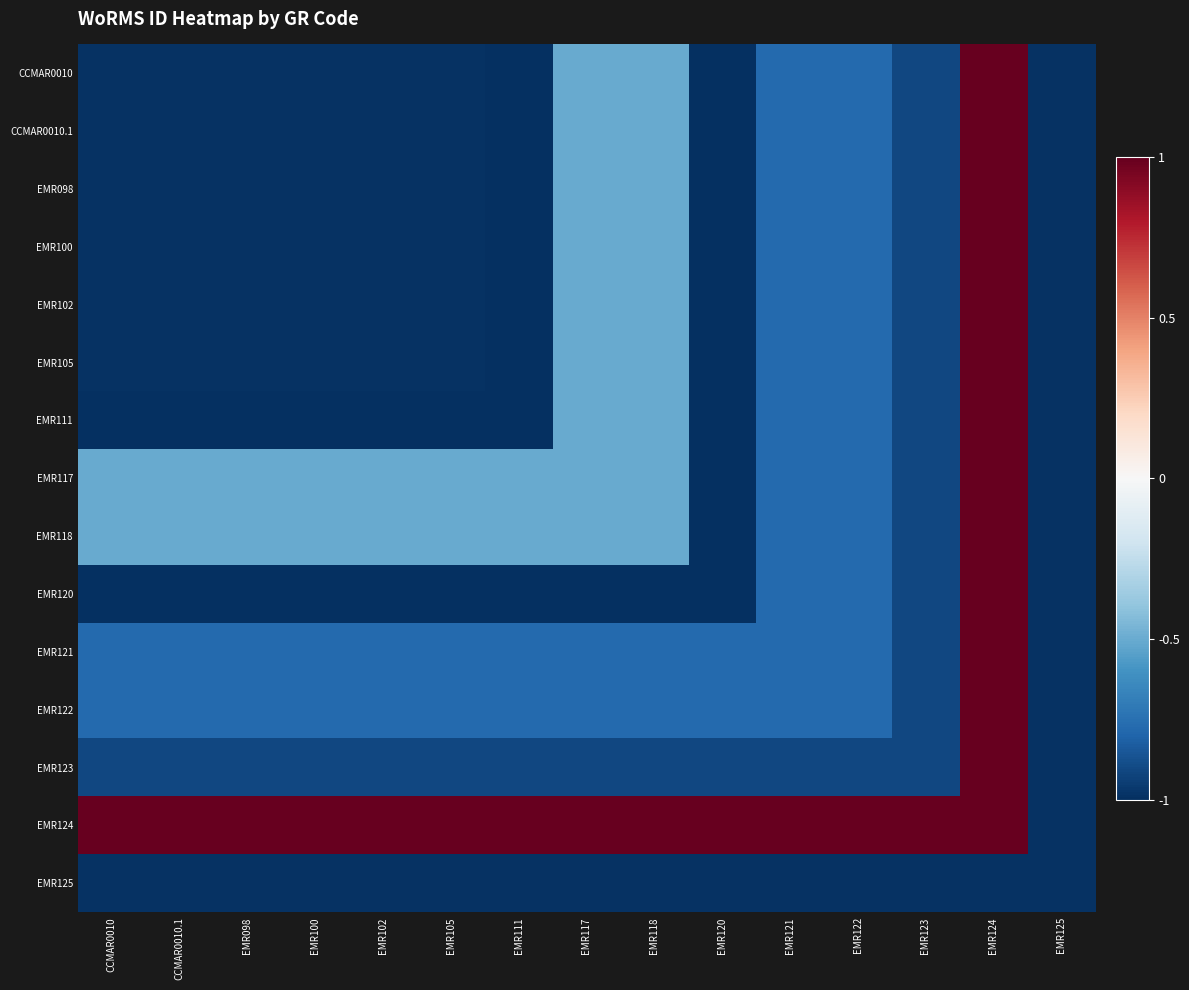

Reading right to left, extract all data points from this chart.

CCMAR0010: EMR125=-1.0	EMR124=1.0	EMR123=-0.9	EMR122=-0.8	EMR121=-0.8	EMR120=-1.0	EMR118=-0.5	EMR117=-0.5	EMR111=-1.0	EMR105=-1.0	EMR102=-1.0	EMR100=-1.0	EMR098=-1.0	CCMAR0010.1=-1.0	CCMAR0010=-1.0
CCMAR0010.1: EMR125=-1.0	EMR124=1.0	EMR123=-0.9	EMR122=-0.8	EMR121=-0.8	EMR120=-1.0	EMR118=-0.5	EMR117=-0.5	EMR111=-1.0	EMR105=-1.0	EMR102=-1.0	EMR100=-1.0	EMR098=-1.0	CCMAR0010.1=-1.0	CCMAR0010=-1.0
EMR098: EMR125=-1.0	EMR124=1.0	EMR123=-0.9	EMR122=-0.8	EMR121=-0.8	EMR120=-1.0	EMR118=-0.5	EMR117=-0.5	EMR111=-1.0	EMR105=-1.0	EMR102=-1.0	EMR100=-1.0	EMR098=-1.0	CCMAR0010.1=-1.0	CCMAR0010=-1.0
EMR100: EMR125=-1.0	EMR124=1.0	EMR123=-0.9	EMR122=-0.8	EMR121=-0.8	EMR120=-1.0	EMR118=-0.5	EMR117=-0.5	EMR111=-1.0	EMR105=-1.0	EMR102=-1.0	EMR100=-1.0	EMR098=-1.0	CCMAR0010.1=-1.0	CCMAR0010=-1.0
EMR102: EMR125=-1.0	EMR124=1.0	EMR123=-0.9	EMR122=-0.8	EMR121=-0.8	EMR120=-1.0	EMR118=-0.5	EMR117=-0.5	EMR111=-1.0	EMR105=-1.0	EMR102=-1.0	EMR100=-1.0	EMR098=-1.0	CCMAR0010.1=-1.0	CCMAR0010=-1.0
EMR105: EMR125=-1.0	EMR124=1.0	EMR123=-0.9	EMR122=-0.8	EMR121=-0.8	EMR120=-1.0	EMR118=-0.5	EMR117=-0.5	EMR111=-1.0	EMR105=-1.0	EMR102=-1.0	EMR100=-1.0	EMR098=-1.0	CCMAR0010.1=-1.0	CCMAR0010=-1.0
EMR111: EMR125=-1.0	EMR124=1.0	EMR123=-0.9	EMR122=-0.8	EMR121=-0.8	EMR120=-1.0	EMR118=-0.5	EMR117=-0.5	EMR111=-1.0	EMR105=-1.0	EMR102=-1.0	EMR100=-1.0	EMR098=-1.0	CCMAR0010.1=-1.0	CCMAR0010=-1.0
EMR117: EMR125=-1.0	EMR124=1.0	EMR123=-0.9	EMR122=-0.8	EMR121=-0.8	EMR120=-1.0	EMR118=-0.5	EMR117=-0.5	EMR111=-0.5	EMR105=-0.5	EMR102=-0.5	EMR100=-0.5	EMR098=-0.5	CCMAR0010.1=-0.5	CCMAR0010=-0.5
EMR118: EMR125=-1.0	EMR124=1.0	EMR123=-0.9	EMR122=-0.8	EMR121=-0.8	EMR120=-1.0	EMR118=-0.5	EMR117=-0.5	EMR111=-0.5	EMR105=-0.5	EMR102=-0.5	EMR100=-0.5	EMR098=-0.5	CCMAR0010.1=-0.5	CCMAR0010=-0.5
EMR120: EMR125=-1.0	EMR124=1.0	EMR123=-0.9	EMR122=-0.8	EMR121=-0.8	EMR120=-1.0	EMR118=-1.0	EMR117=-1.0	EMR111=-1.0	EMR105=-1.0	EMR102=-1.0	EMR100=-1.0	EMR098=-1.0	CCMAR0010.1=-1.0	CCMAR0010=-1.0
EMR121: EMR125=-1.0	EMR124=1.0	EMR123=-0.9	EMR122=-0.8	EMR121=-0.8	EMR120=-0.8	EMR118=-0.8	EMR117=-0.8	EMR111=-0.8	EMR105=-0.8	EMR102=-0.8	EMR100=-0.8	EMR098=-0.8	CCMAR0010.1=-0.8	CCMAR0010=-0.8
EMR122: EMR125=-1.0	EMR124=1.0	EMR123=-0.9	EMR122=-0.8	EMR121=-0.8	EMR120=-0.8	EMR118=-0.8	EMR117=-0.8	EMR111=-0.8	EMR105=-0.8	EMR102=-0.8	EMR100=-0.8	EMR098=-0.8	CCMAR0010.1=-0.8	CCMAR0010=-0.8
EMR123: EMR125=-1.0	EMR124=1.0	EMR123=-0.9	EMR122=-0.9	EMR121=-0.9	EMR120=-0.9	EMR118=-0.9	EMR117=-0.9	EMR111=-0.9	EMR105=-0.9	EMR102=-0.9	EMR100=-0.9	EMR098=-0.9	CCMAR0010.1=-0.9	CCMAR0010=-0.9
EMR124: EMR125=-1.0	EMR124=1.0	EMR123=1.0	EMR122=1.0	EMR121=1.0	EMR120=1.0	EMR118=1.0	EMR117=1.0	EMR111=1.0	EMR105=1.0	EMR102=1.0	EMR100=1.0	EMR098=1.0	CCMAR0010.1=1.0	CCMAR0010=1.0
EMR125: EMR125=-1.0	EMR124=-1.0	EMR123=-1.0	EMR122=-1.0	EMR121=-1.0	EMR120=-1.0	EMR118=-1.0	EMR117=-1.0	EMR111=-1.0	EMR105=-1.0	EMR102=-1.0	EMR100=-1.0	EMR098=-1.0	CCMAR0010.1=-1.0	CCMAR0010=-1.0